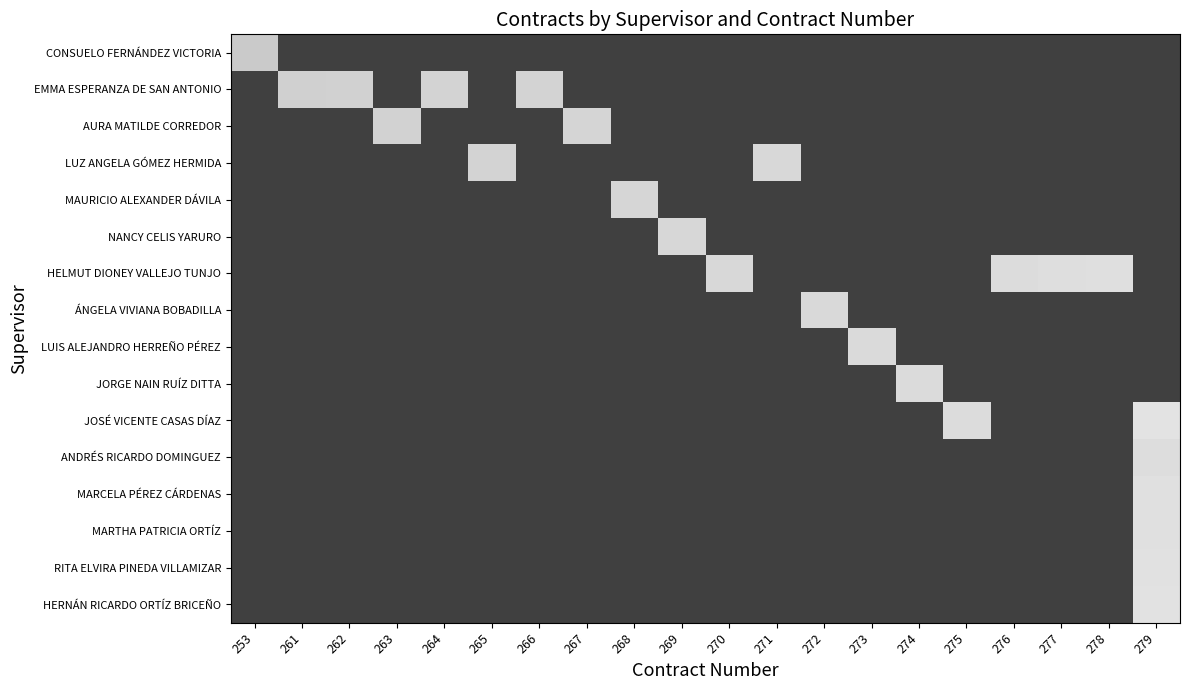

The value of JOSÉ VICENTE CASAS DÍAZ at 264 is 54. True or false?

False